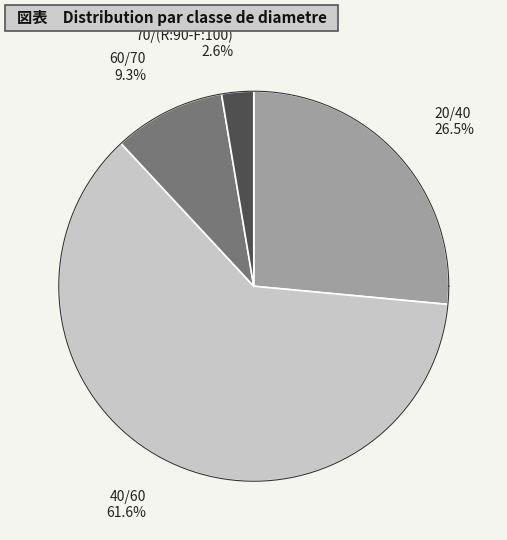

To the nearest percent, what percentage of the pie is 20/40?

26%